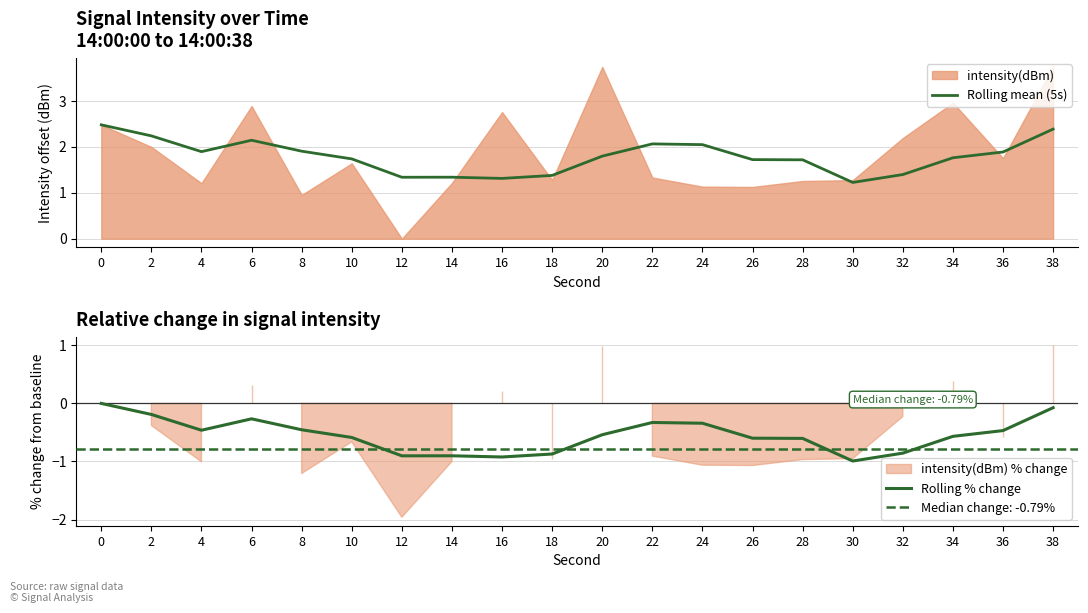

What is the maximum value for Rolling mean (5s)?

2.5